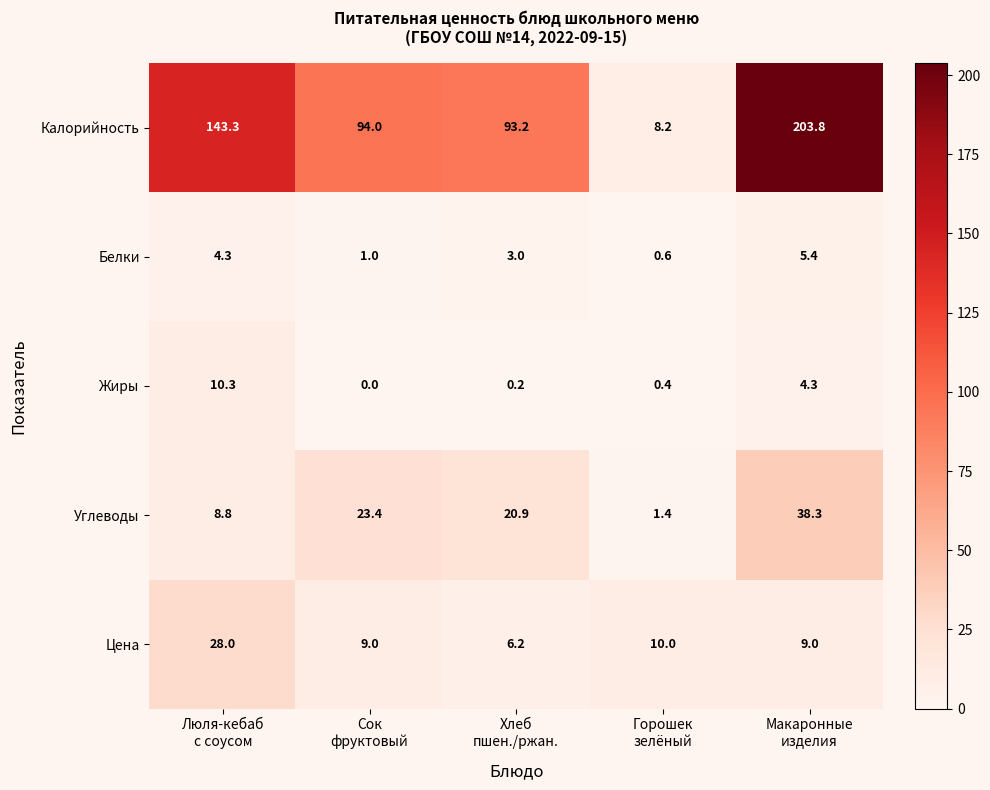

Reading left to right, transcribe all the data shown in this chart.

Калорийность: 143.3	94.0	93.2	8.2	203.8
Белки: 4.3	1.0	3.0	0.6	5.4
Жиры: 10.3	0.0	0.2	0.4	4.3
Углеводы: 8.8	23.4	20.9	1.4	38.3
Цена: 28.0	9.0	6.2	10.0	9.0